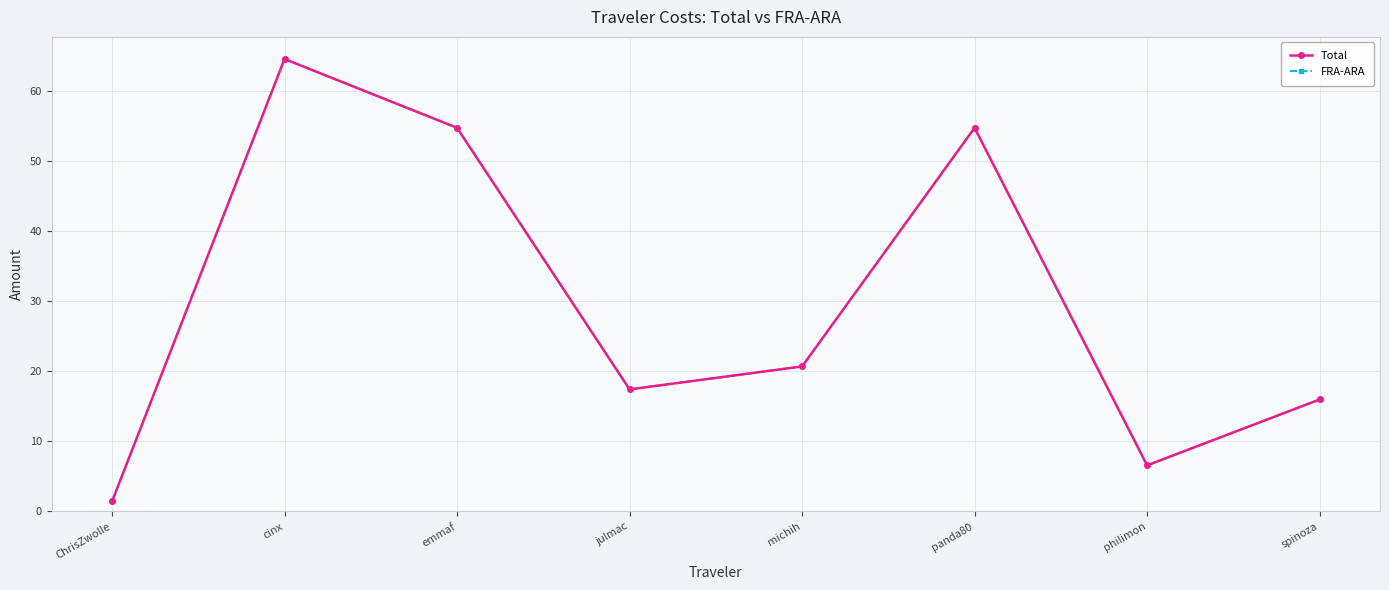

Is this an area chart (filled region under the line)?

No